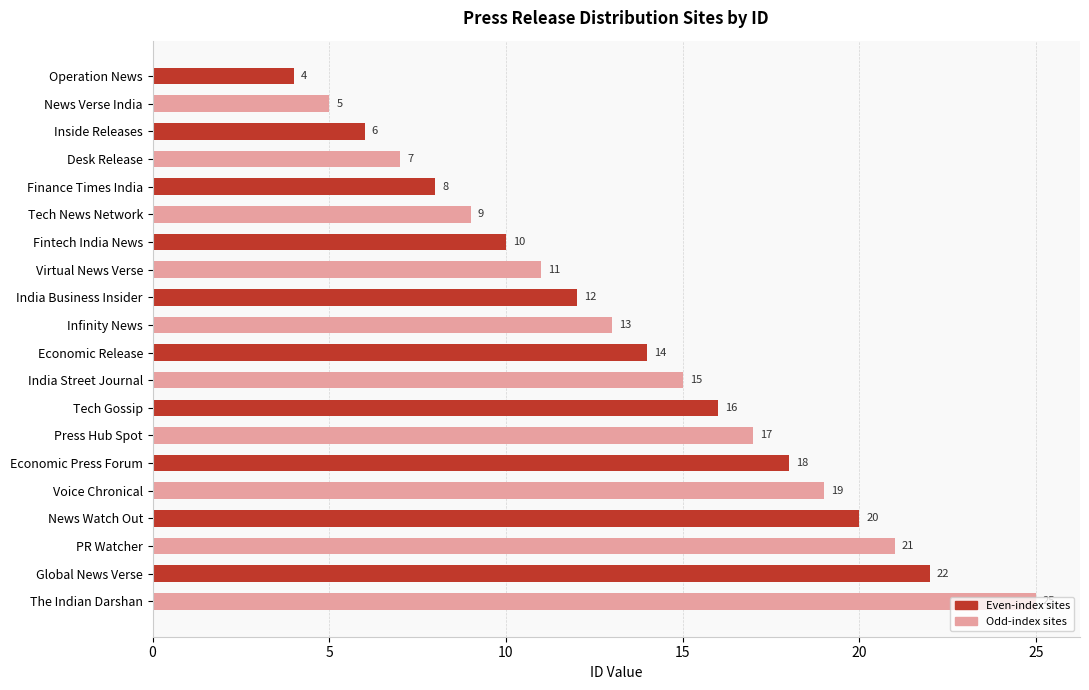

What is the change in value from Inside Releases to The Indian Darshan?

+19